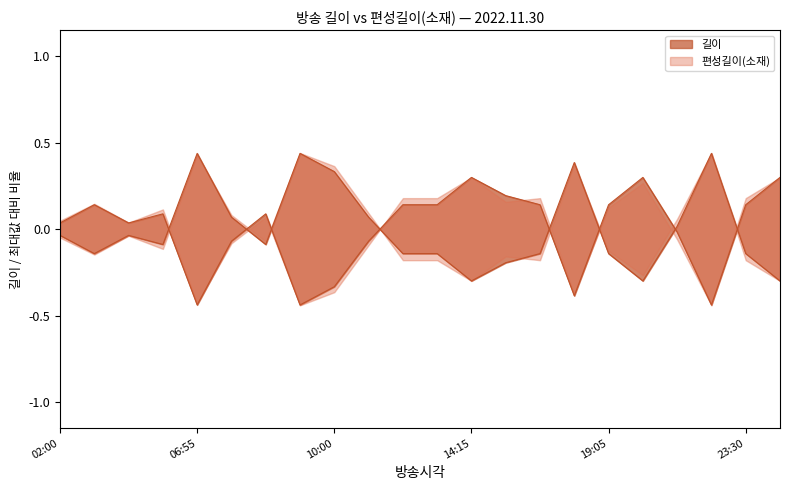

How many values in the 편성길이(소재) series are below 0?

8